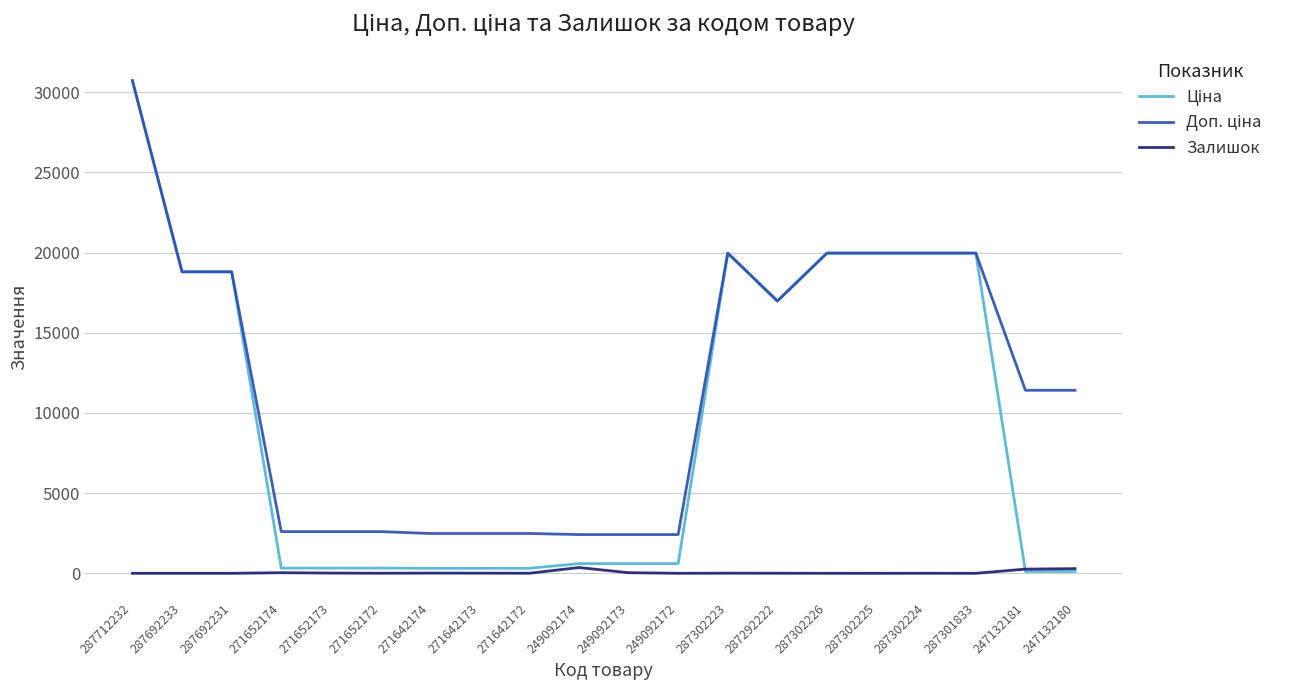

At which category is the sum across all series the highest?

287712232